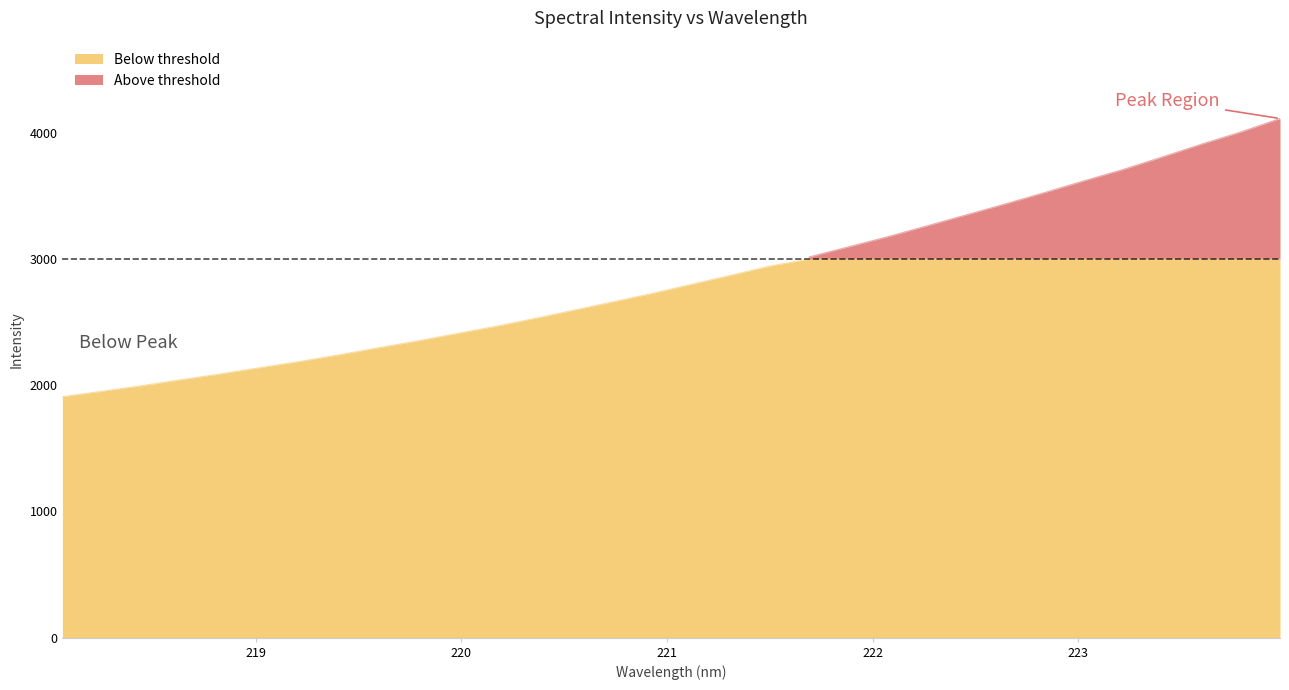

What is the average value?

2851.2